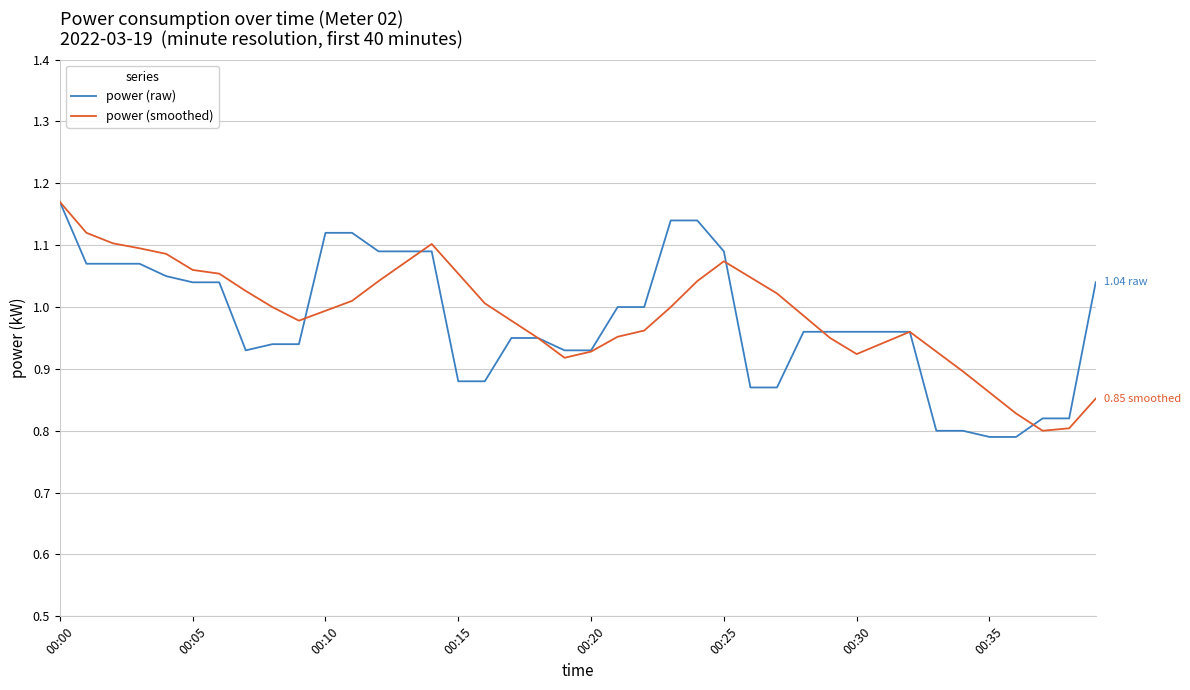

Which series has the widest spread of values?

power (raw)